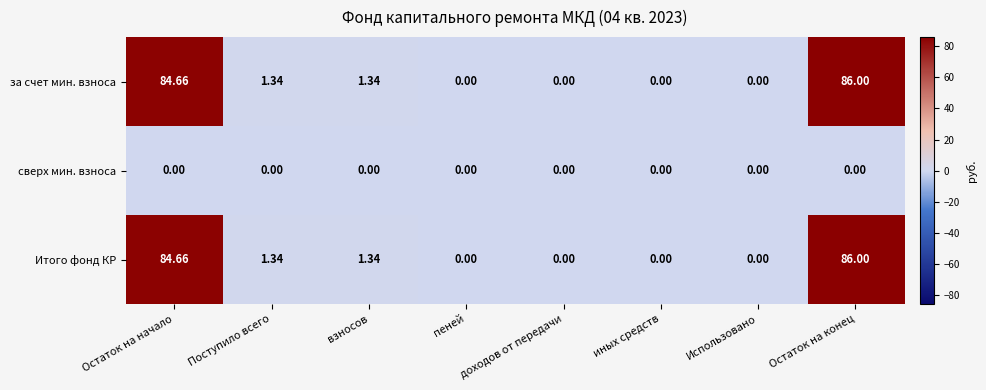

Which category has the highest value in the Итого фонд КР series?

Остаток на конец